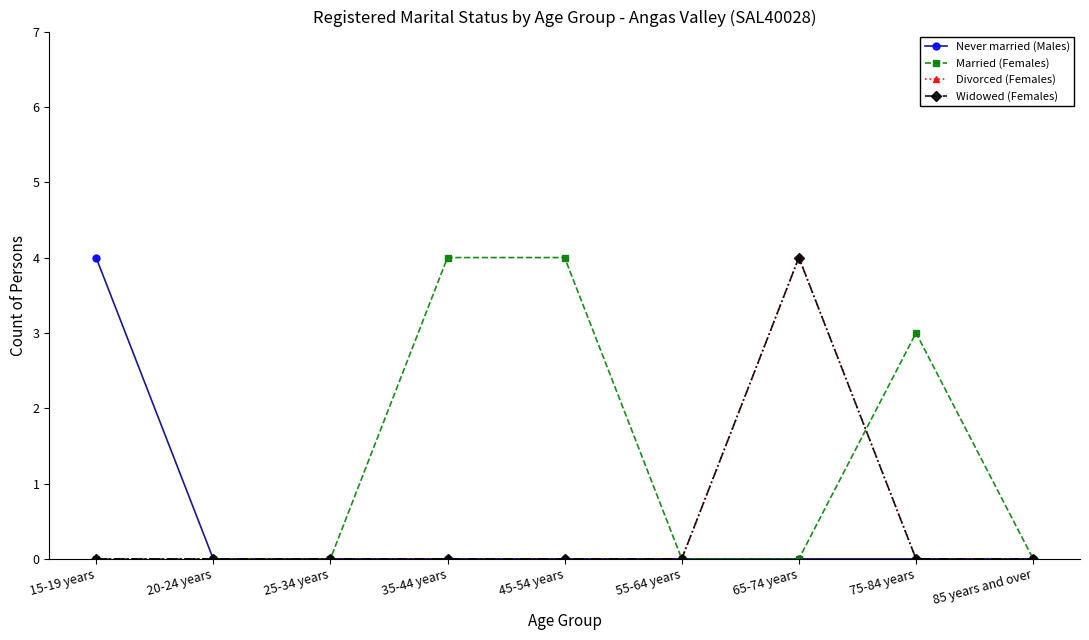

True or false: Married (Females) and Never married (Males) intersect in this chart.

False